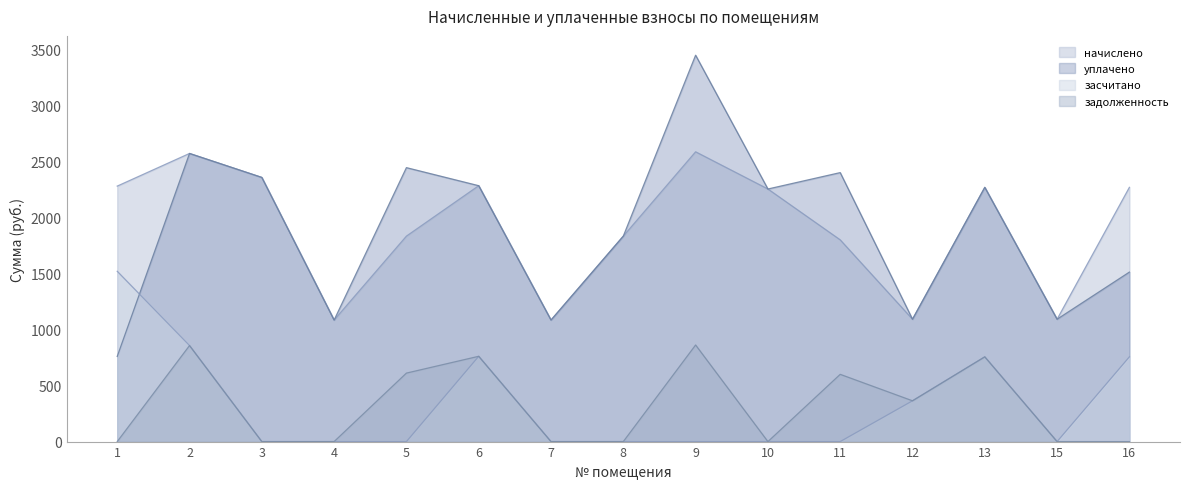

Does the chart have visible grid lines?

No